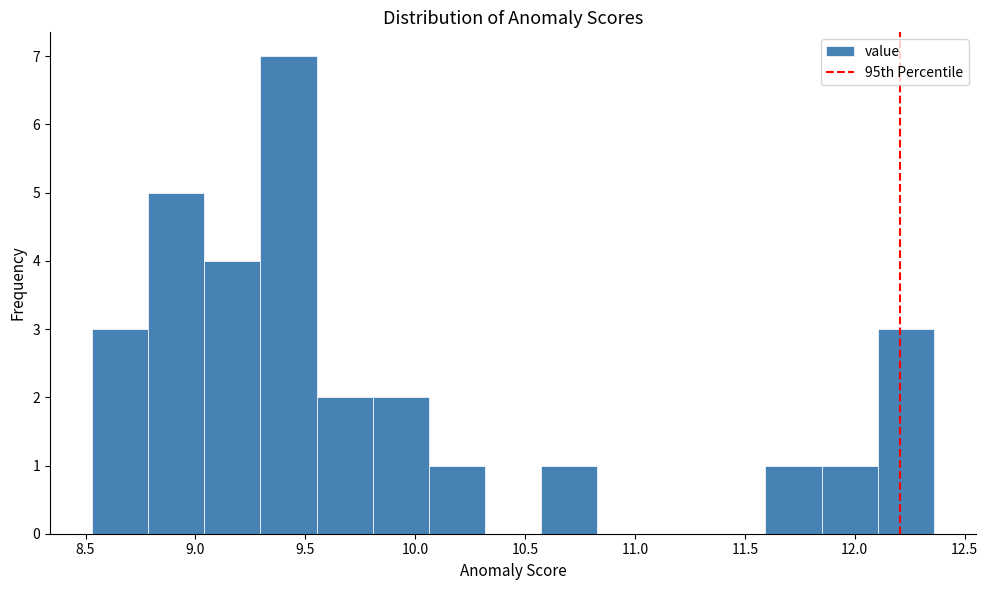

Reading left to right, list every bar in this chart as the range it spans on the x-axis followed by its height. Neither the bar edges nor the heights are printed on the chart, so give them approximately, as read against the axes.

8.55 to 8.80: 3
8.80 to 9.05: 5
9.05 to 9.30: 4
9.30 to 9.55: 7
9.55 to 9.80: 2
9.80 to 10.05: 2
10.05 to 10.30: 1
10.30 to 10.55: 0
10.55 to 10.85: 1
10.85 to 11.10: 0
11.10 to 11.35: 0
11.35 to 11.60: 0
11.60 to 11.85: 1
11.85 to 12.10: 1
12.10 to 12.35: 3